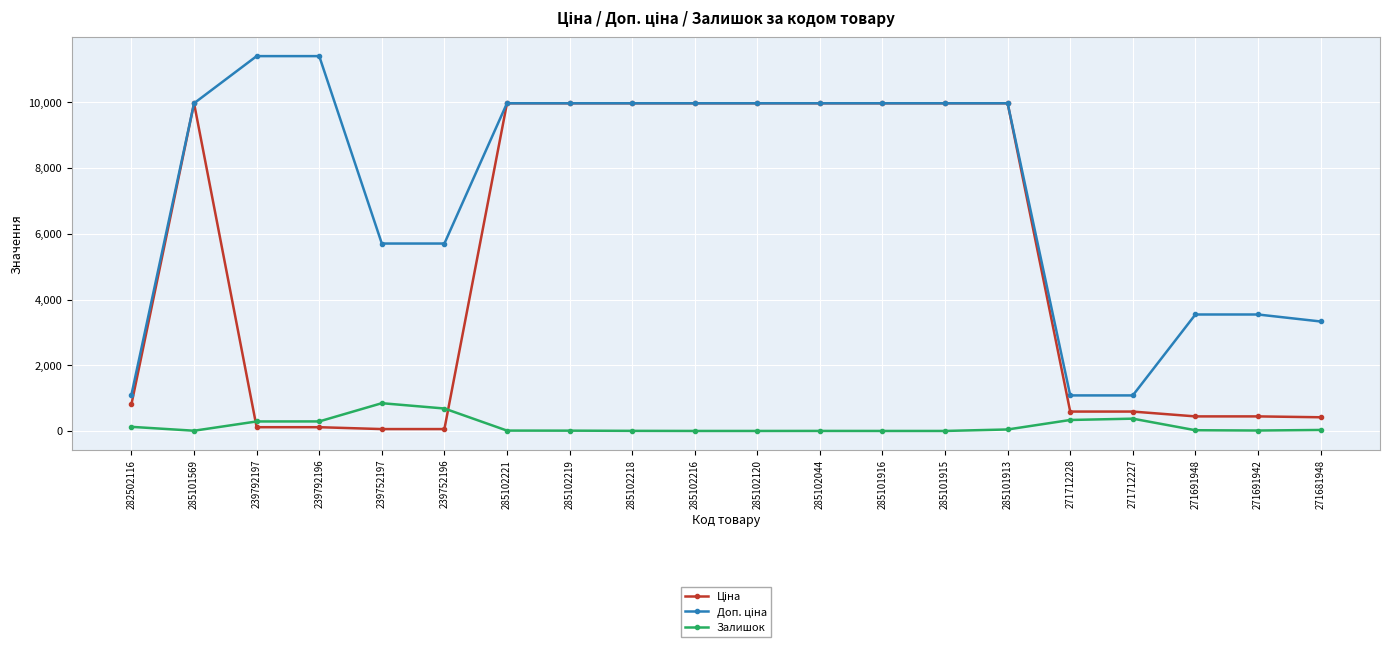

What is the greatest value displayed?

11410.0